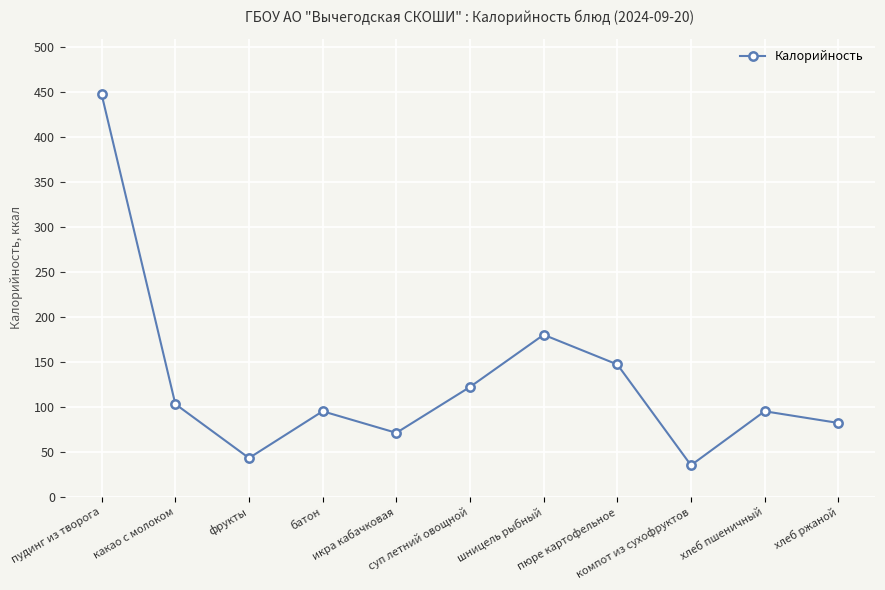

Reading left to right, extract all data points from this chart.

пудинг из творога=447	какао с молоком=103	фрукты=43	батон=95	икра кабачковая=71	суп летний овощной=122	шницель рыбный=180	пюре картофельное=147	компот из сухофруктов=35	хлеб пшеничный=95	хлеб ржаной=82